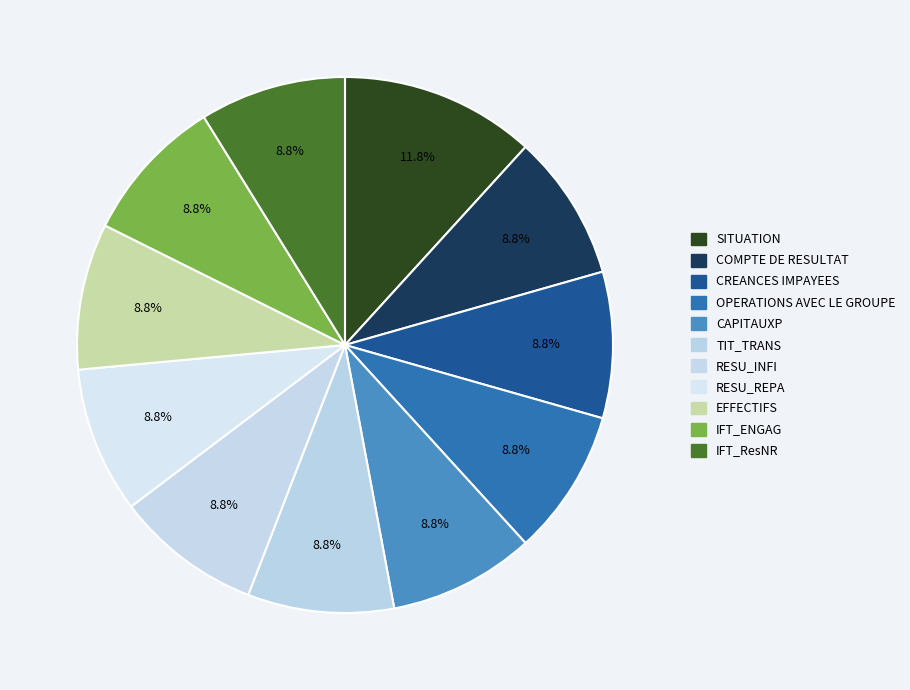

Approximately how many times larger is the value at COMPTE DE RESULTAT compared to TIT_TRANS?

1.0